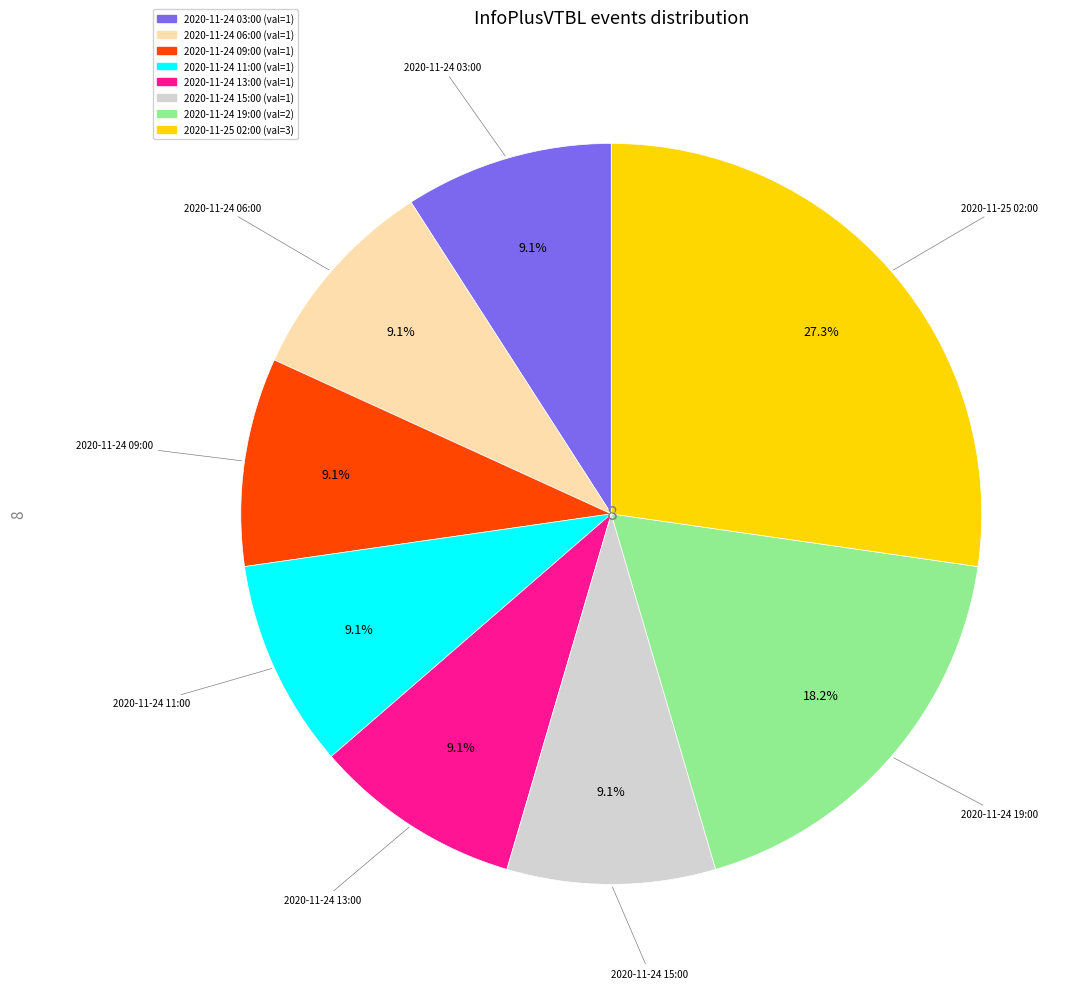

How many slices are in this pie chart?

8